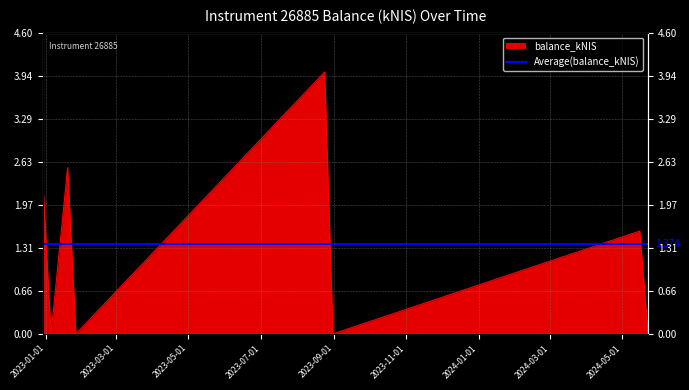

Rank the categories by value from highest to lowest.

2023-08-24, 2023-01-19, 2022-12-29, 2024-05-16, 2023-01-05, 2023-01-26, 2023-08-31, 2024-05-23